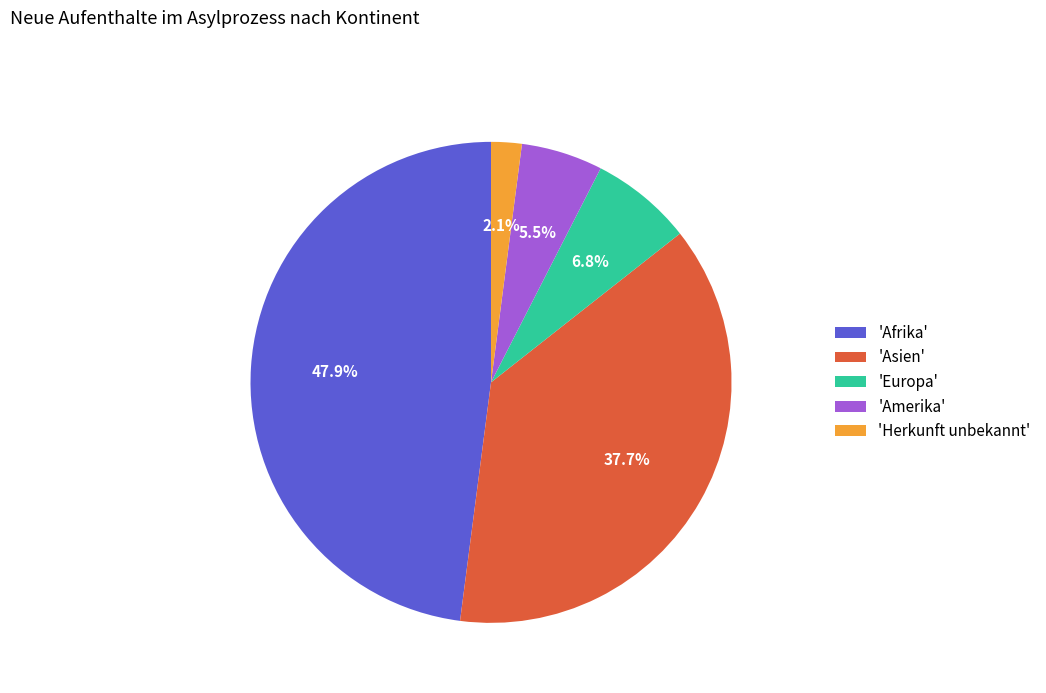

Is the sum of 'Europa' and 'Asien' greater than half?

No